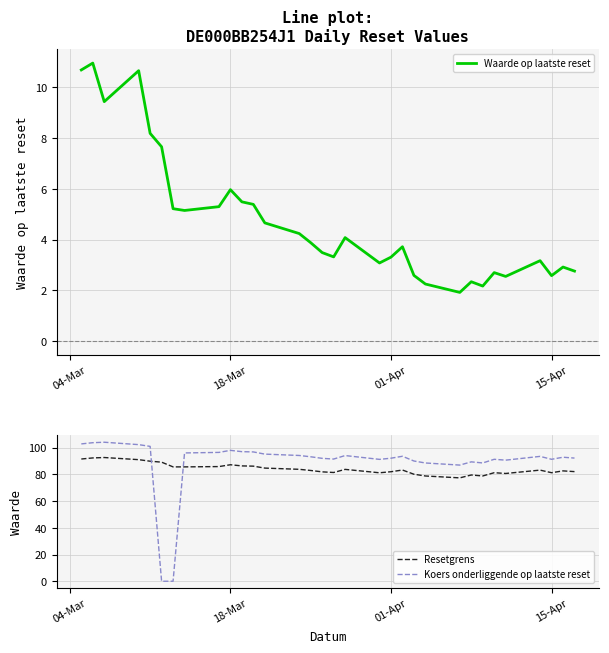

Does the chart display data point markers on the line(s)?

No